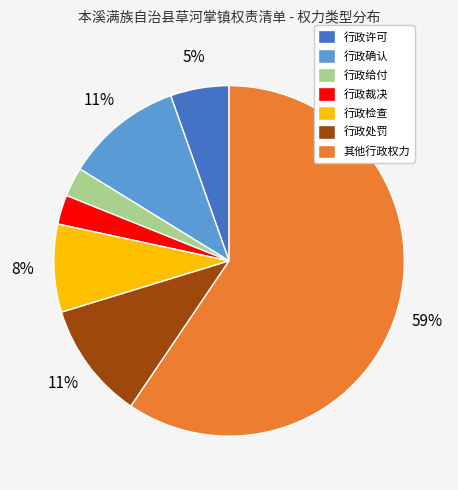

How many segments does this pie chart have?

7